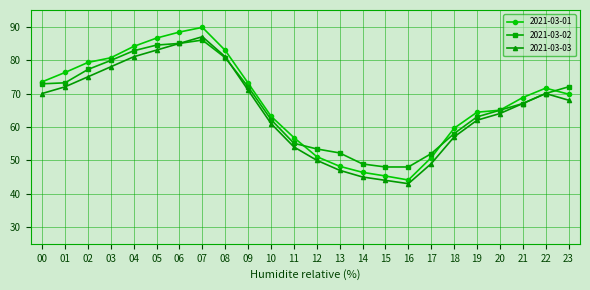

Which series has the widest spread of values?

2021-03-01